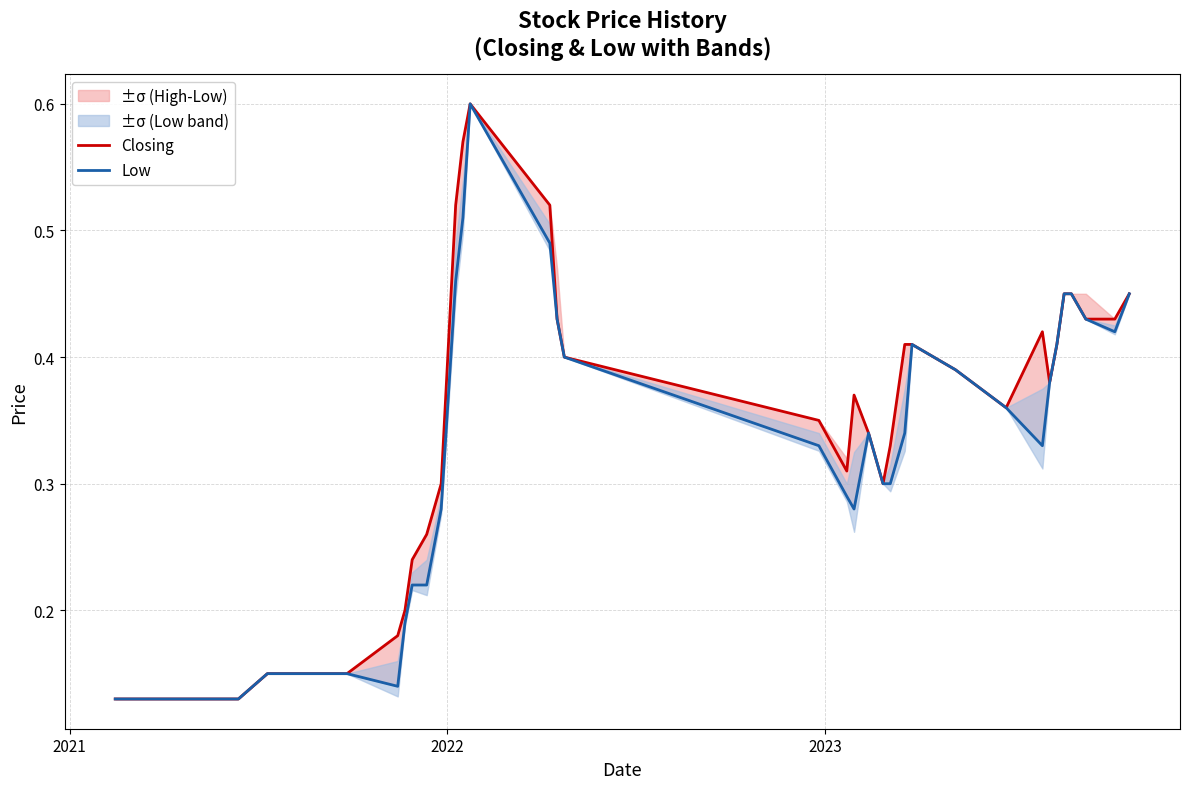

True or false: Low has more than 0 points higher than both neighbors.

True